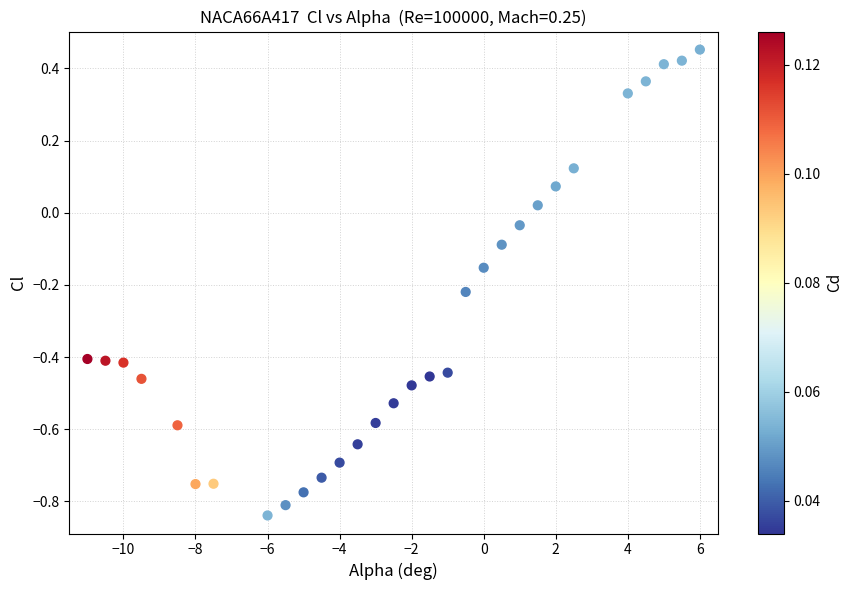

What is the range of X values (max minus min)?

17.0